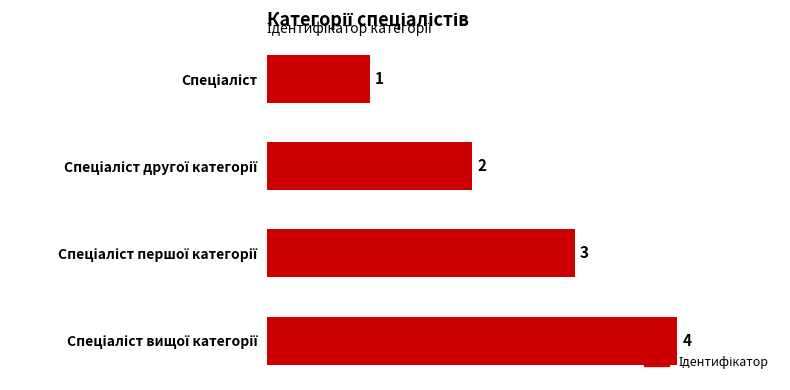

What is the sum of all values?

10